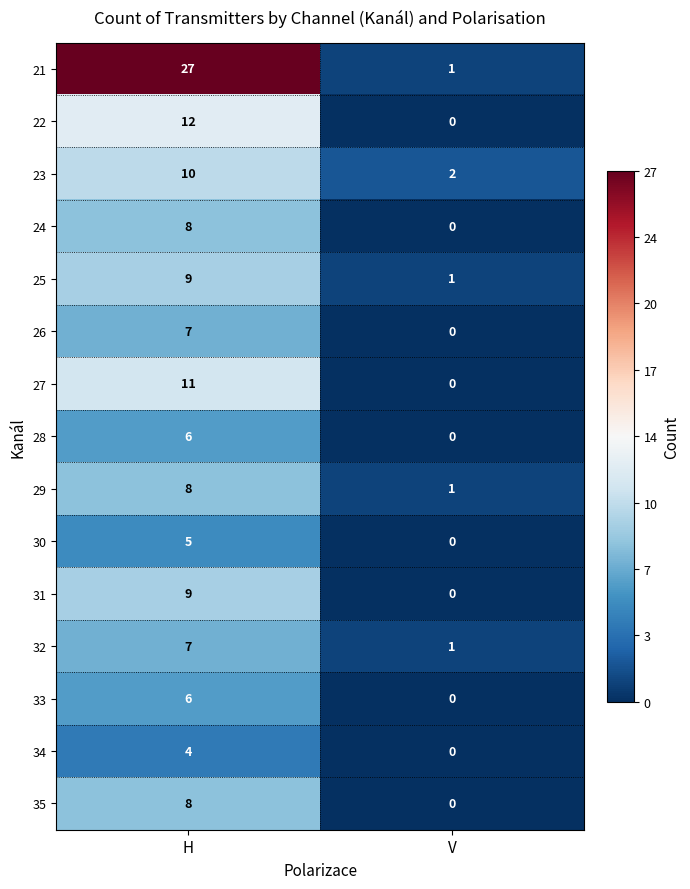

List the labels in order of 26 value, largest first.

H, V